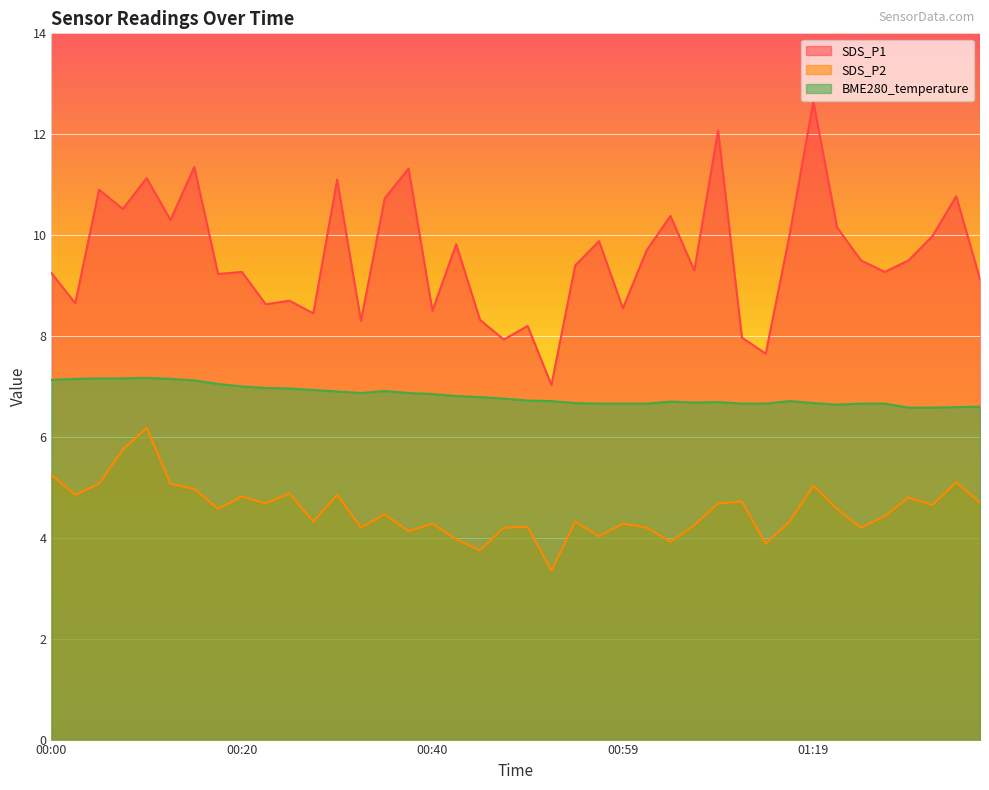

Reading left to right, what are all the values shown in this chart?

SDS_P1: 9.2	8.7	10.9	10.5	11.1	10.3	11.3	9.2	9.3	8.6	8.7	8.4	11.1	8.3	10.7	11.3	8.5	9.8	8.3	7.9	8.2	7.0	9.4	9.9	8.6	9.7	10.4	9.3	12.1	8.0	7.7	10.0	12.7	10.2	9.5	9.3	9.5	10.0	10.8	9.1
SDS_P2: 5.2	4.8	5.1	5.8	6.2	5.1	5.0	4.6	4.8	4.7	4.9	4.3	4.8	4.2	4.5	4.1	4.3	4.0	3.8	4.2	4.2	3.4	4.3	4.0	4.3	4.2	3.9	4.2	4.7	4.7	3.9	4.3	5.0	4.6	4.2	4.4	4.8	4.7	5.1	4.7
BME280_temperature: 7.1	7.2	7.2	7.2	7.2	7.2	7.1	7.0	7.0	7.0	7.0	6.9	6.9	6.9	6.9	6.9	6.8	6.8	6.8	6.8	6.7	6.7	6.7	6.7	6.7	6.7	6.7	6.7	6.7	6.7	6.7	6.7	6.7	6.6	6.7	6.7	6.6	6.6	6.6	6.6